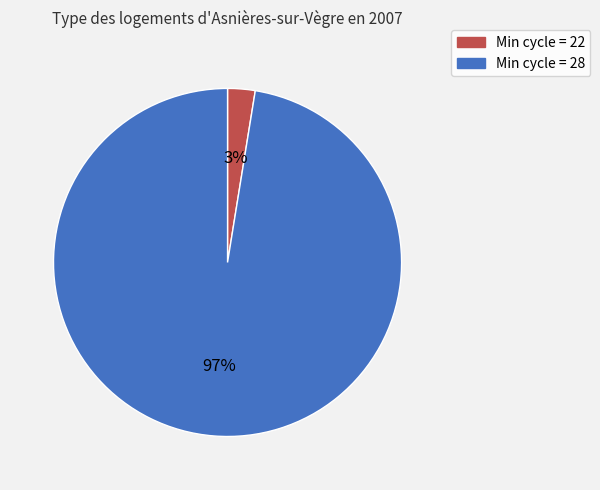

Rank the categories by value from lowest to highest.

Min cycle = 22, Min cycle = 28